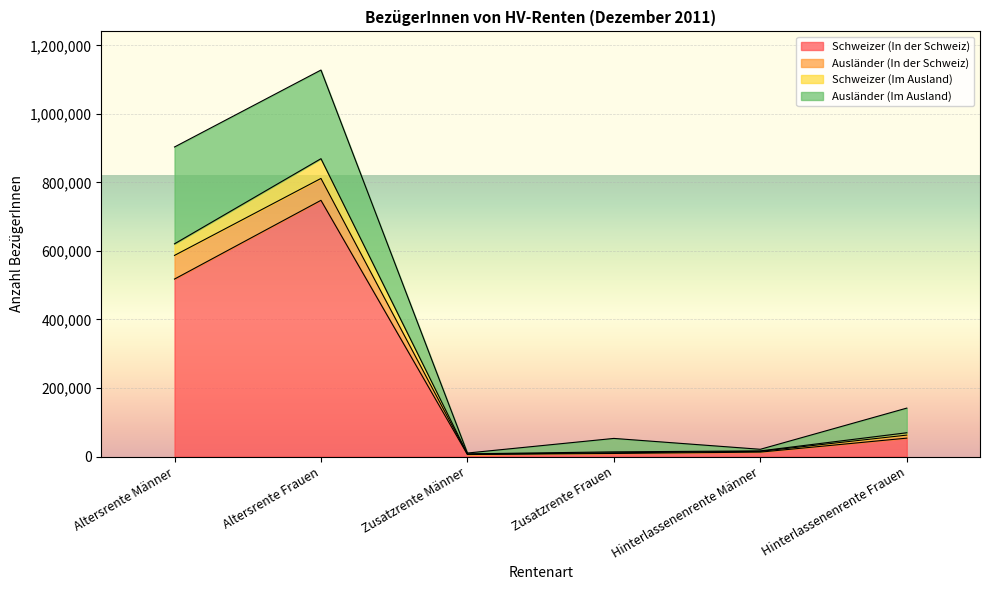

How many lines are shown in the chart?

4